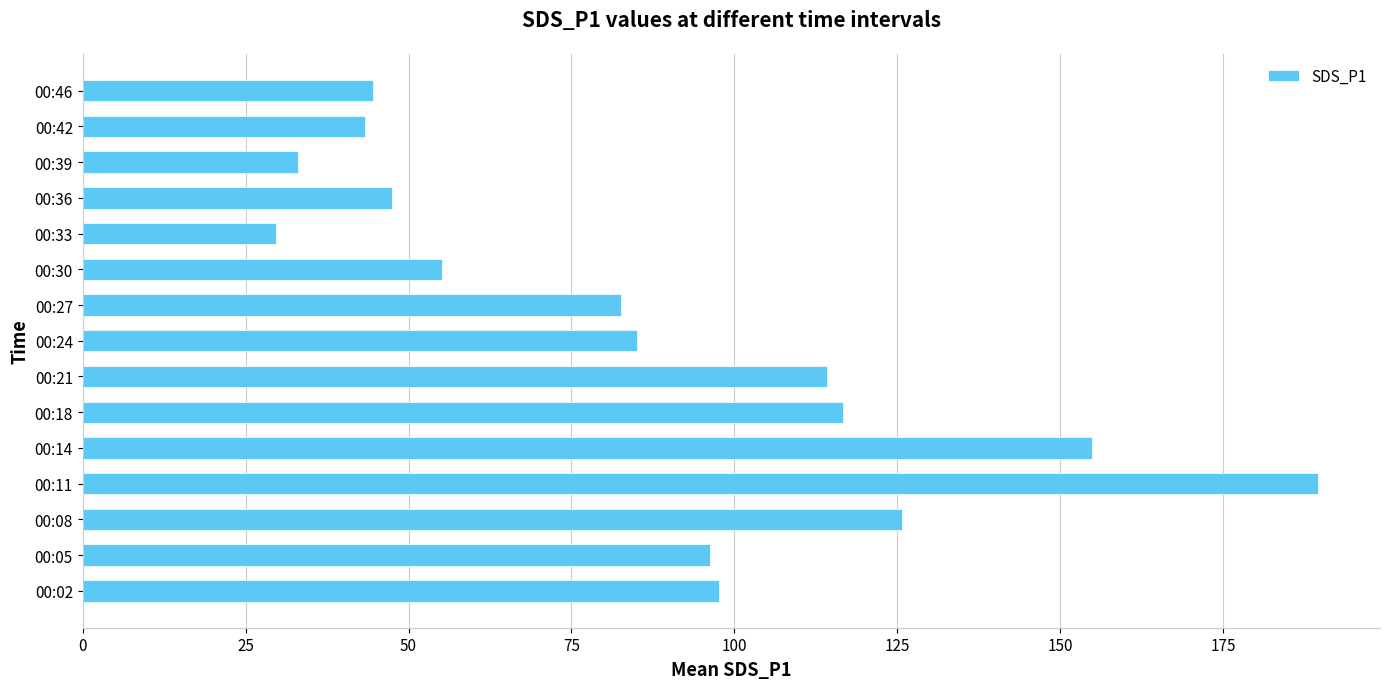

What is the sum of the values at 00:05 and 00:30?

151.4